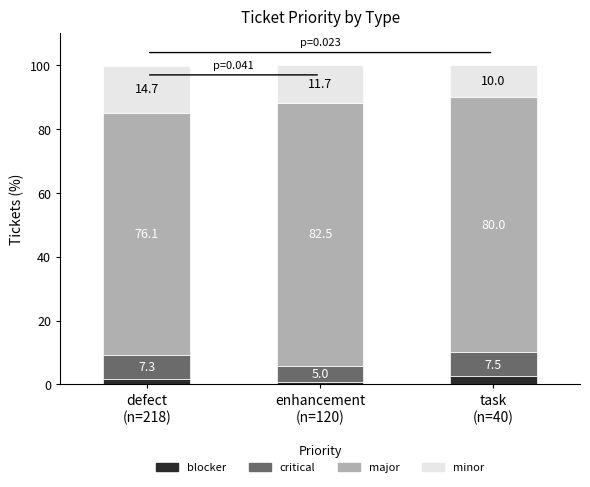

What is the sum of all blocker values?

5.1